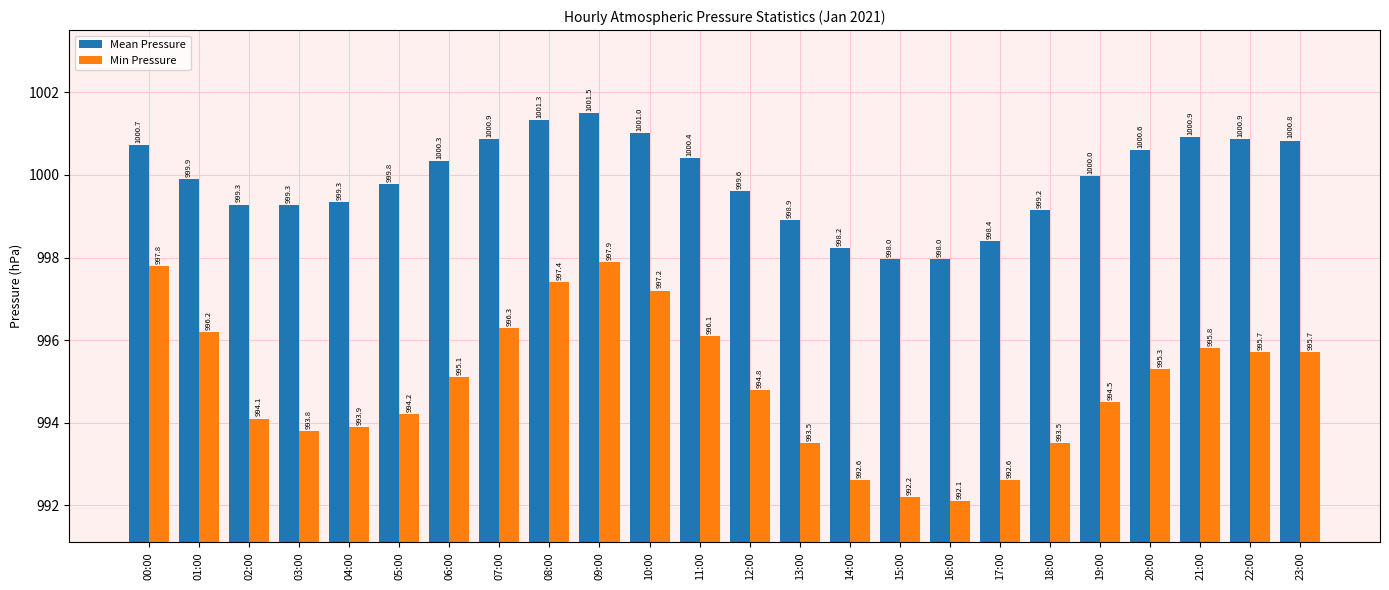

List the series in order of their overall mean, lowest first.

Min Pressure, Mean Pressure